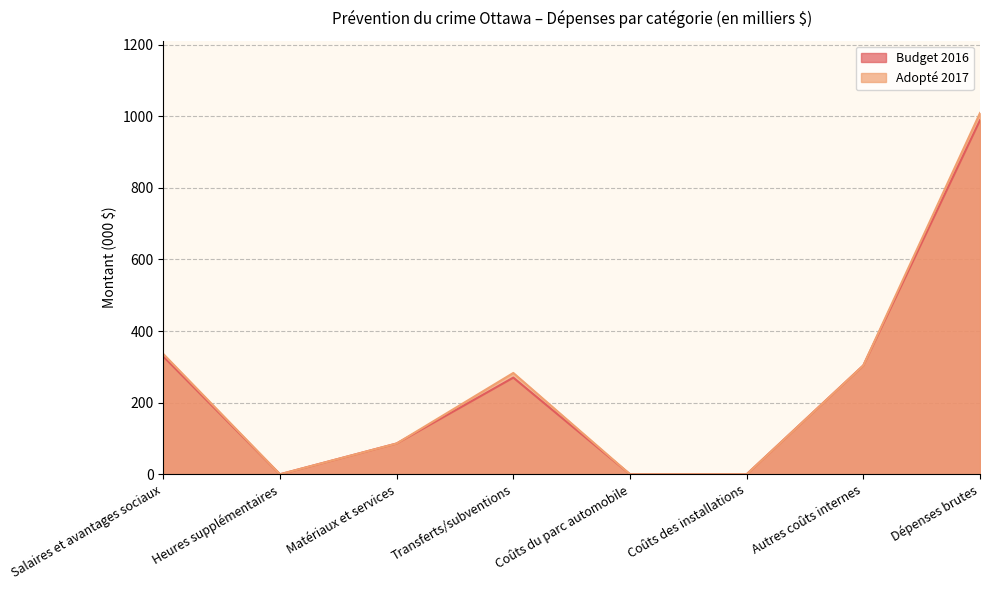

At how many categories does at least one series exceed 555?

1